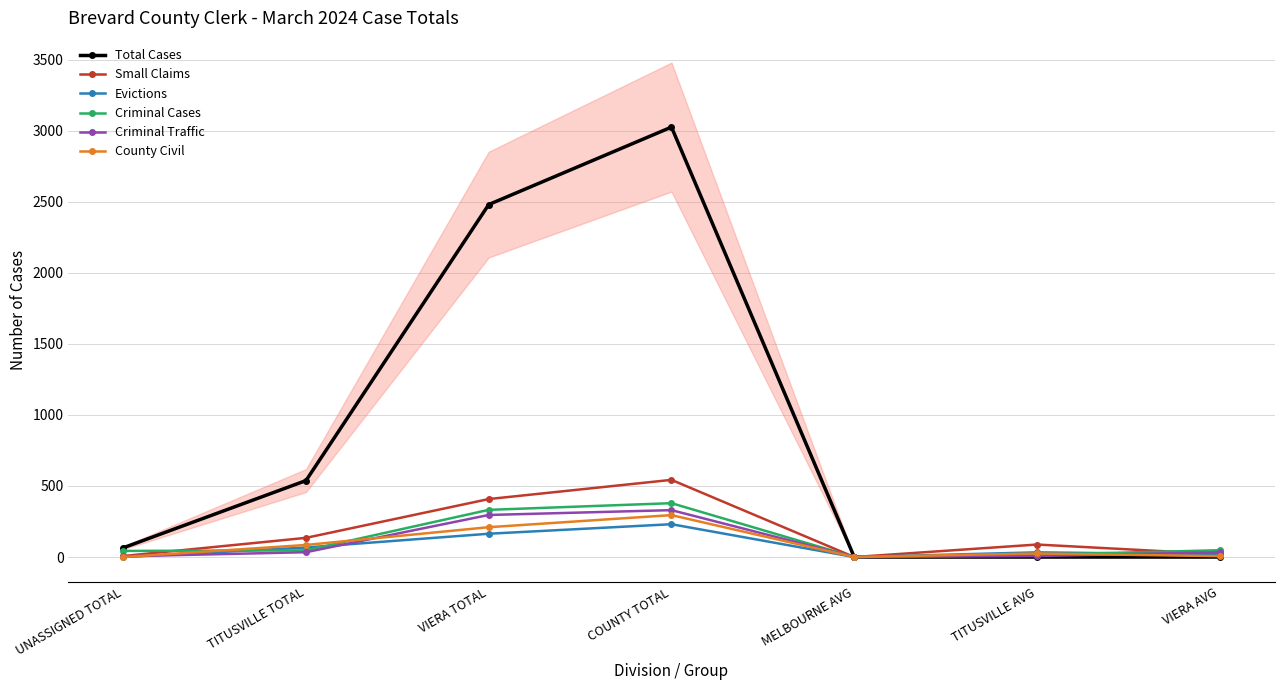

Rank the categories by Criminal Traffic value from lowest to highest.

MELBOURNE AVG, UNASSIGNED TOTAL, TITUSVILLE AVG, TITUSVILLE TOTAL, VIERA AVG, VIERA TOTAL, COUNTY TOTAL